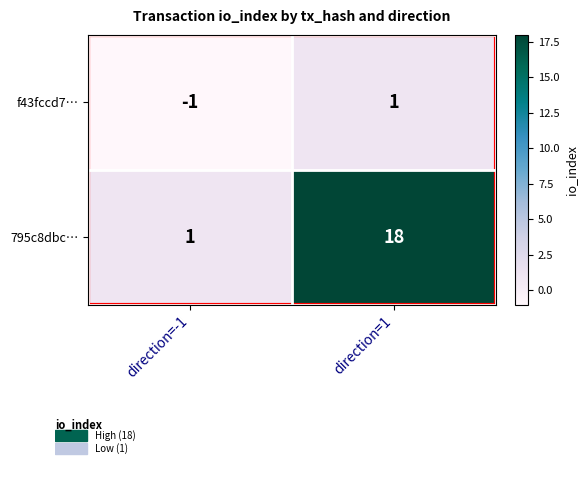

Which series changed the most between direction=-1 and direction=1?

795c8dbc…